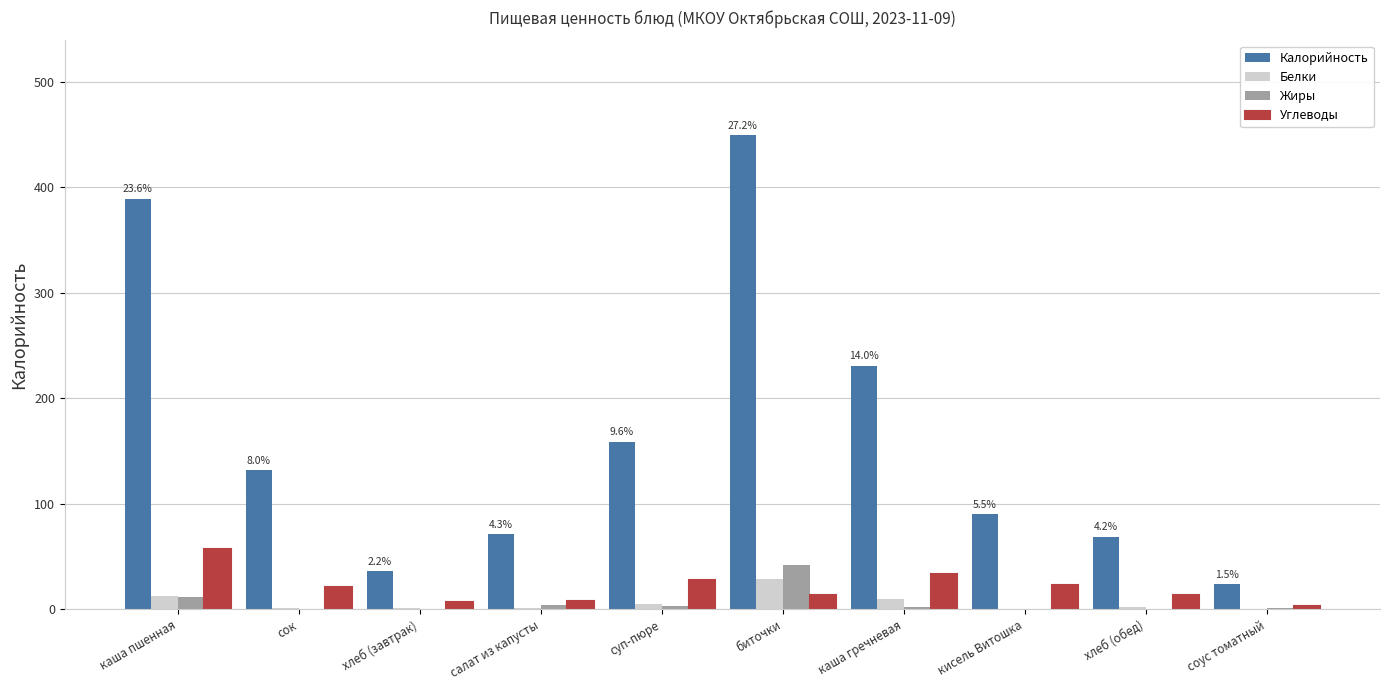

Where does the Белки series first go above 2?

каша пшенная